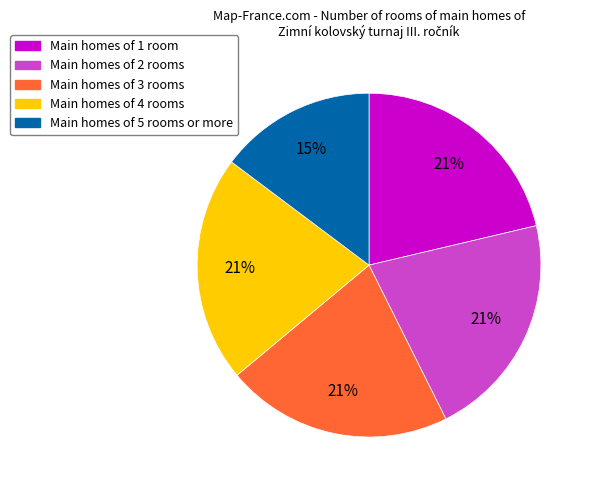

Is it true that Main homes of 2 rooms is 21% of the pie?

True